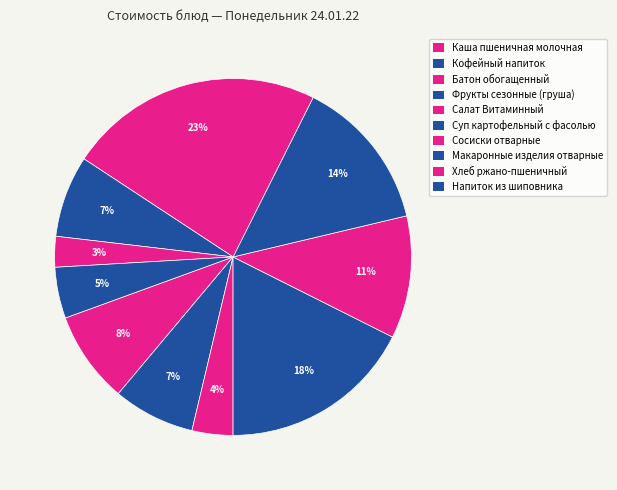

To the nearest percent, what portion does Суп картофельный с фасолью represent?

14%